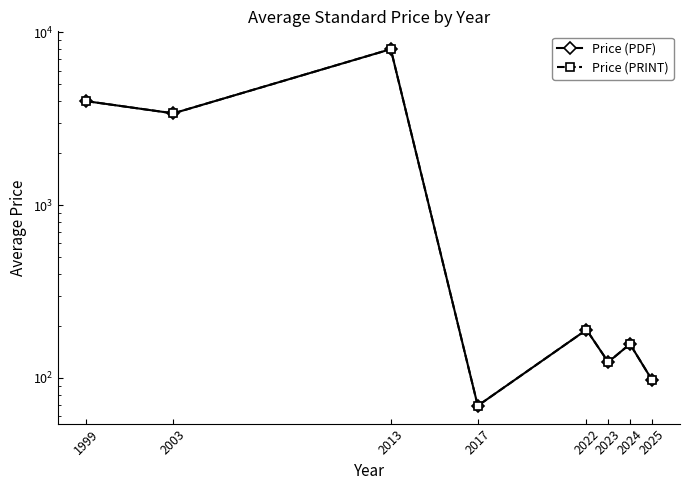

Is the value of Price (PDF) at 2017 greater than the value of Price (PRINT) at 2025?

No